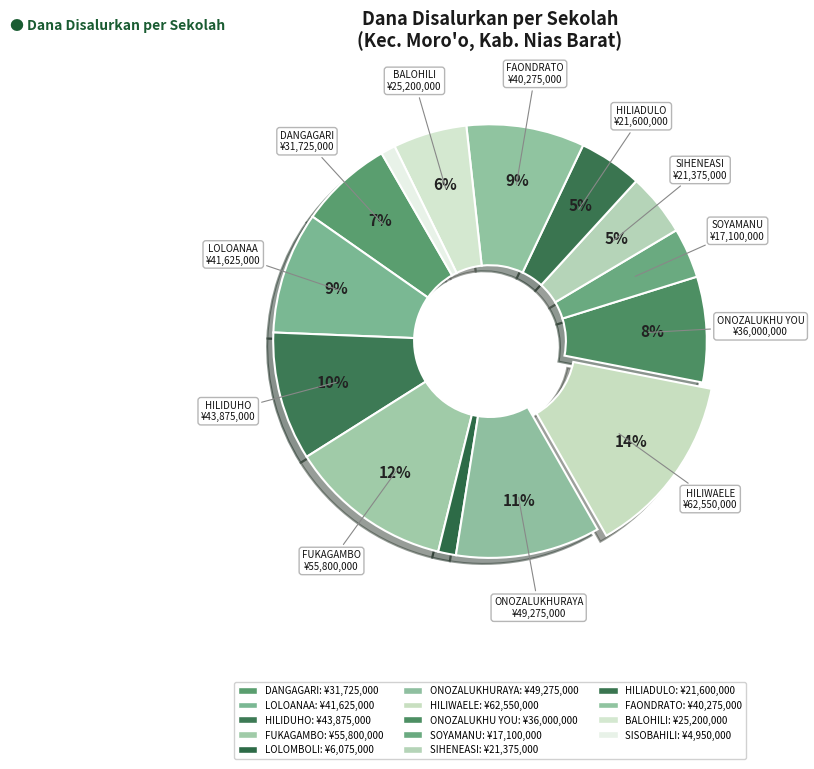

How many segments does this pie chart have?

14